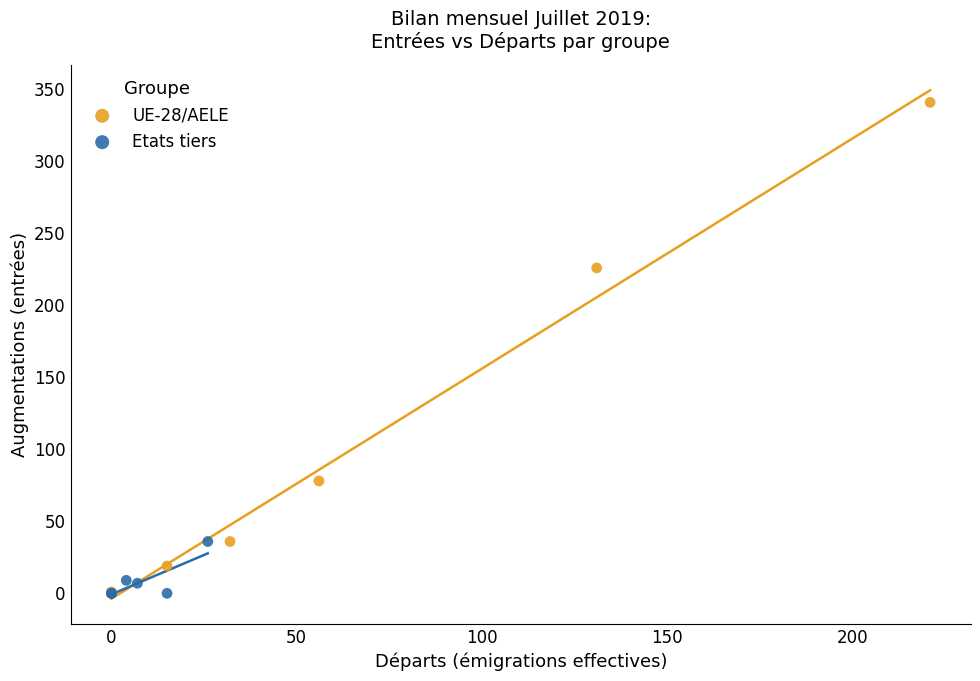

Which series has the widest spread of Y values?

UE-28/AELE